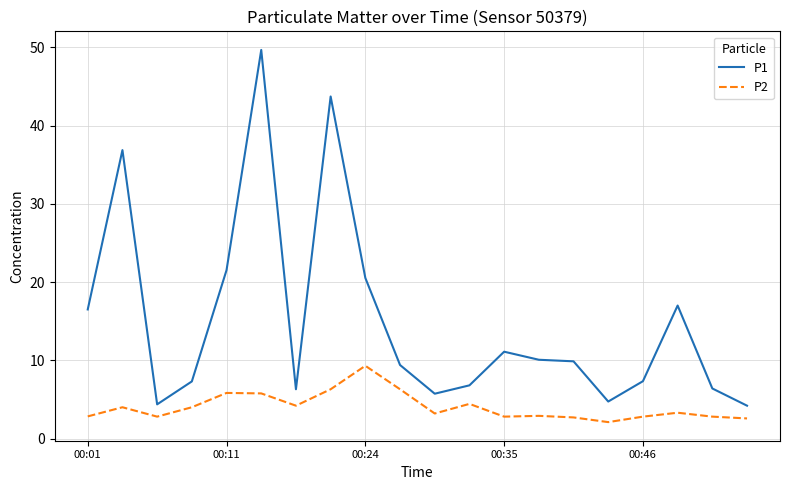

What is the difference between the maximum and minimum values in the P2 series?

7.2